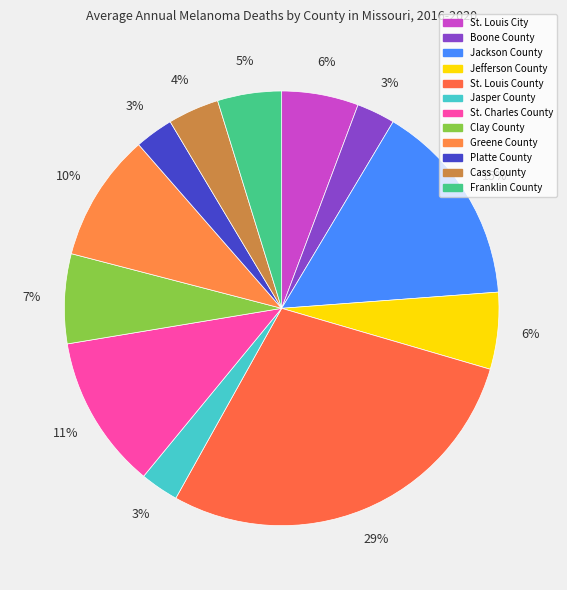

How many slices are in this pie chart?

12